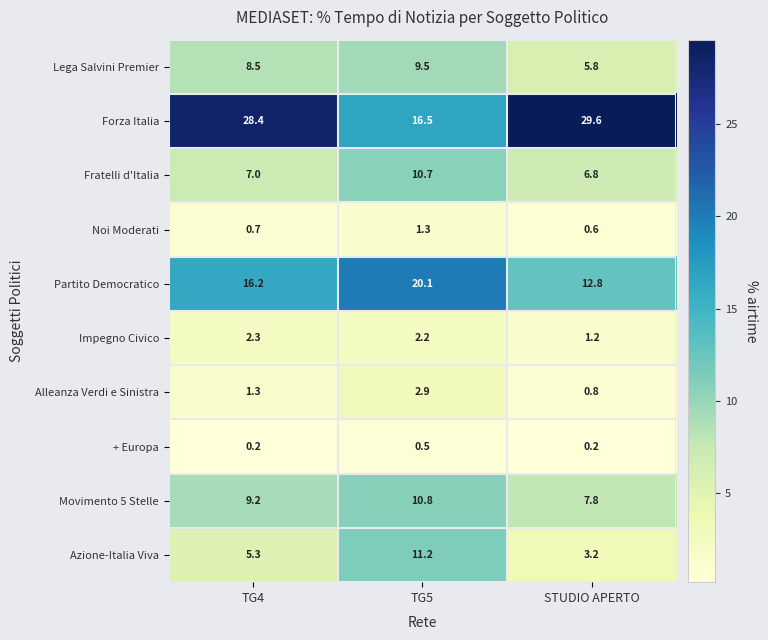

What value does the Forza Italia series have at TG5?

16.5